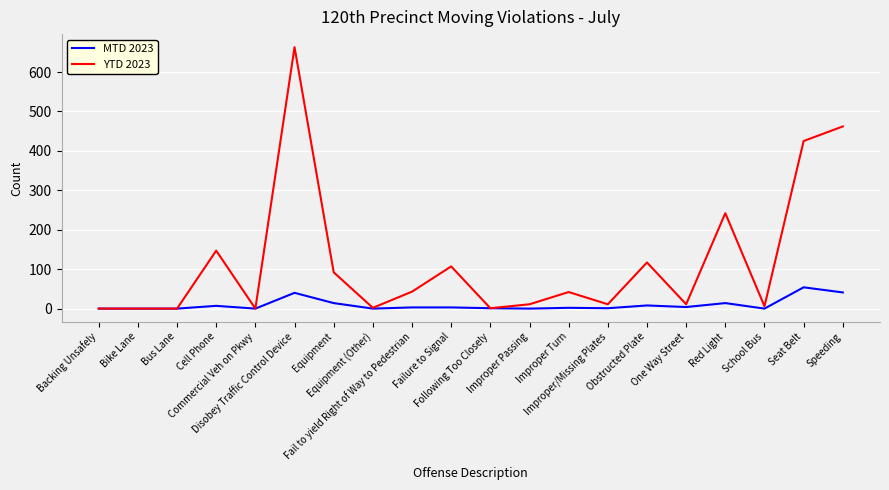

True or false: MTD 2023 has more than 1 points higher than both neighbors.

True